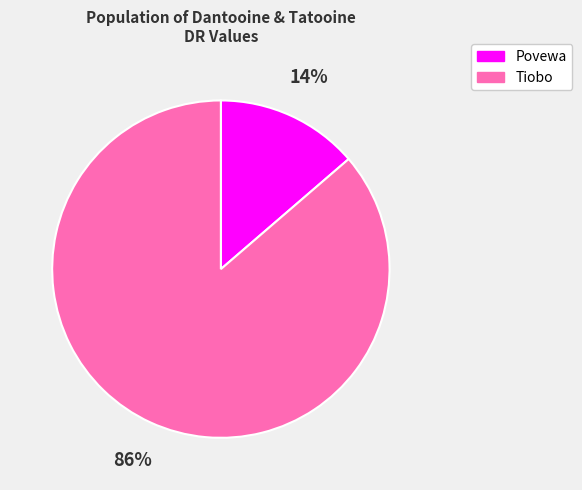

Which category has the smallest portion of the pie?

Povewa